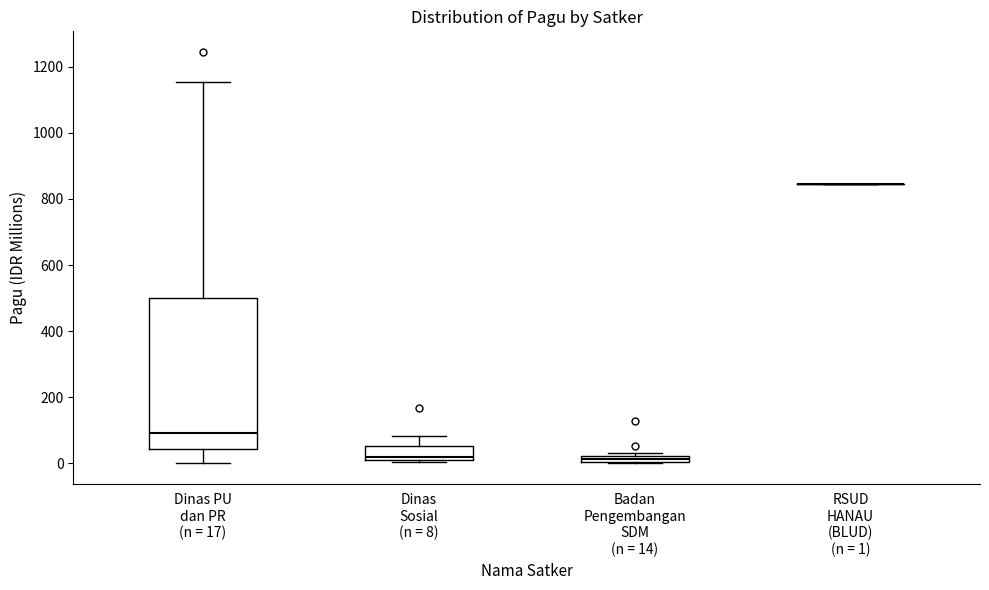

Where does the upper whisker of the box for Dinas PU dan PR (n = 17) end on the y-axis? The values are not printed on the chart, so give them approximately, as read against the axis.

1160